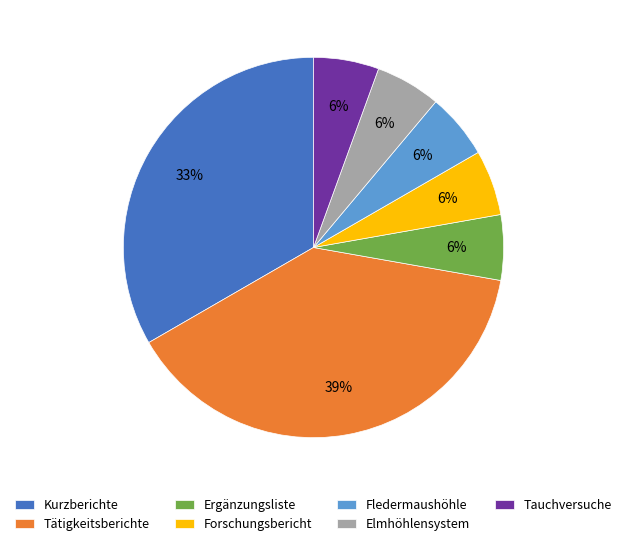

Is it true that Tätigkeitsberichte is 29% of the pie?

False